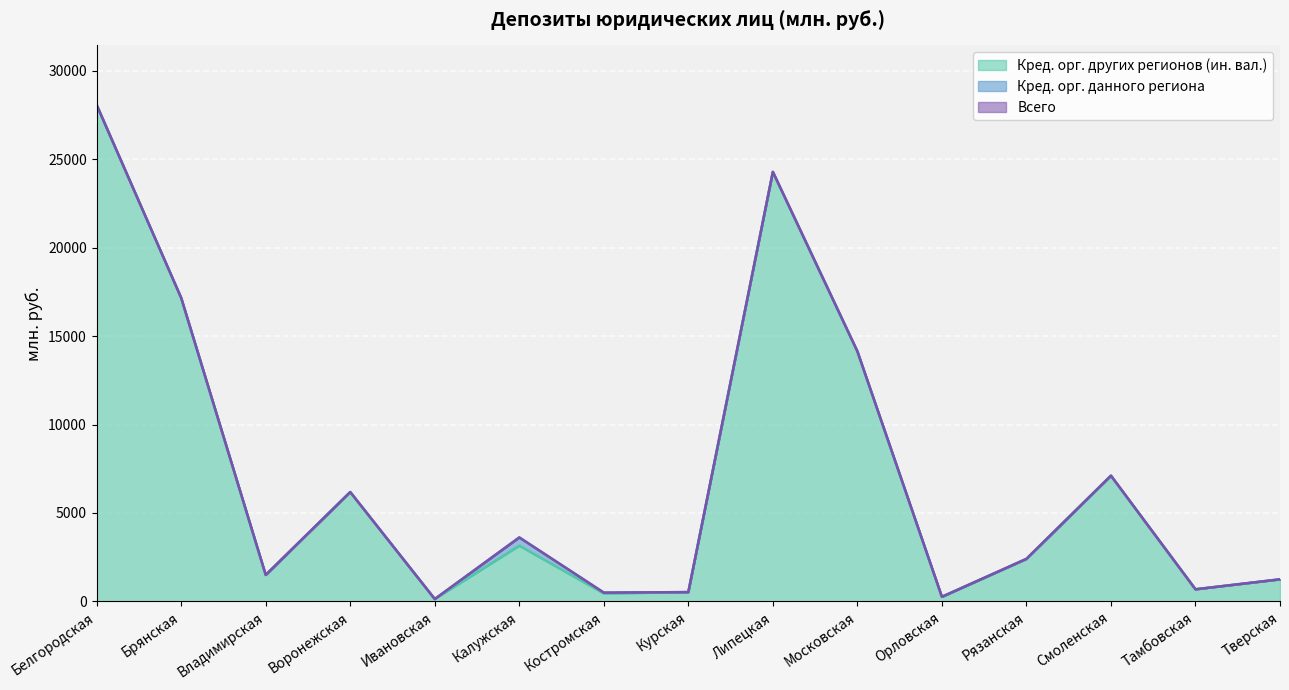

Which series has the largest range (max minus min)?

Всего